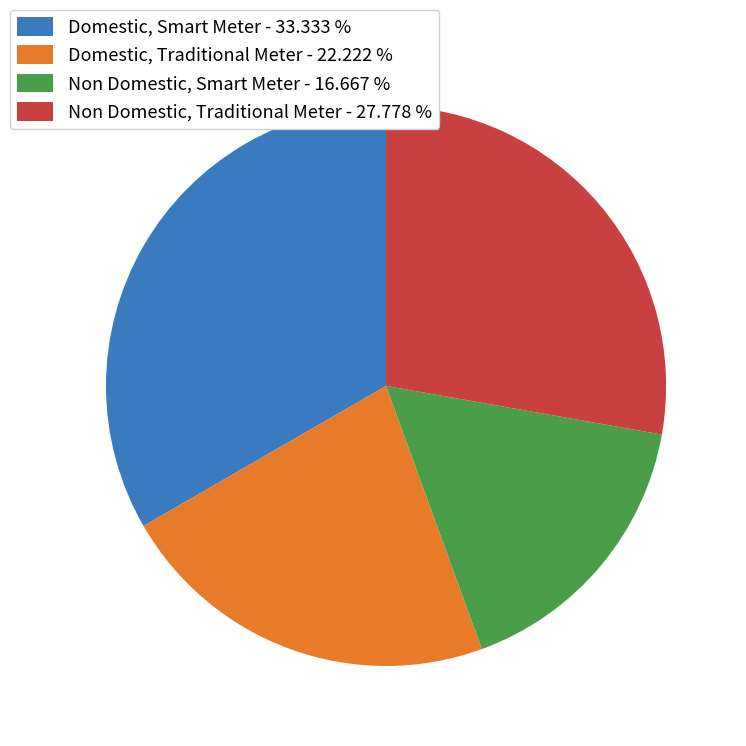

Is there a majority slice in this chart?

No